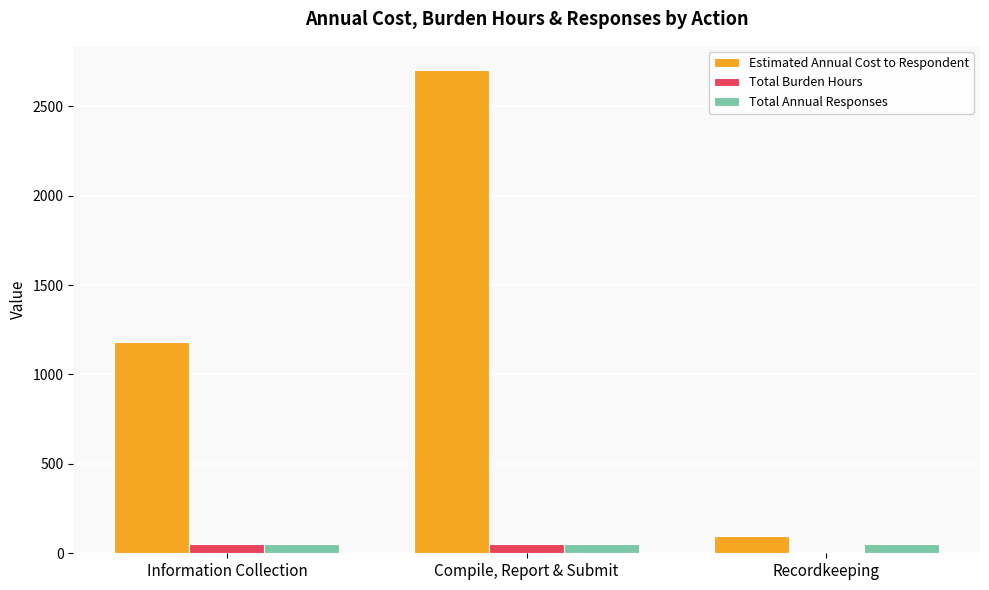

Where is Estimated Annual Cost to Respondent nearest to the value 1400?

Information Collection